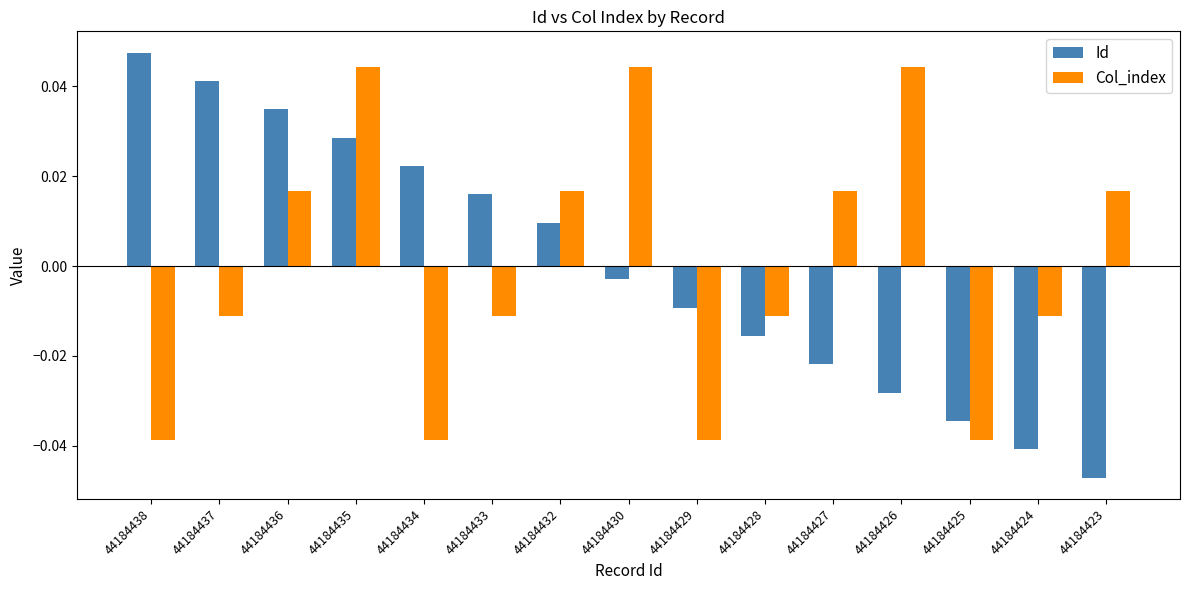

Are the bars grouped side by side (vs. stacked)?

Yes